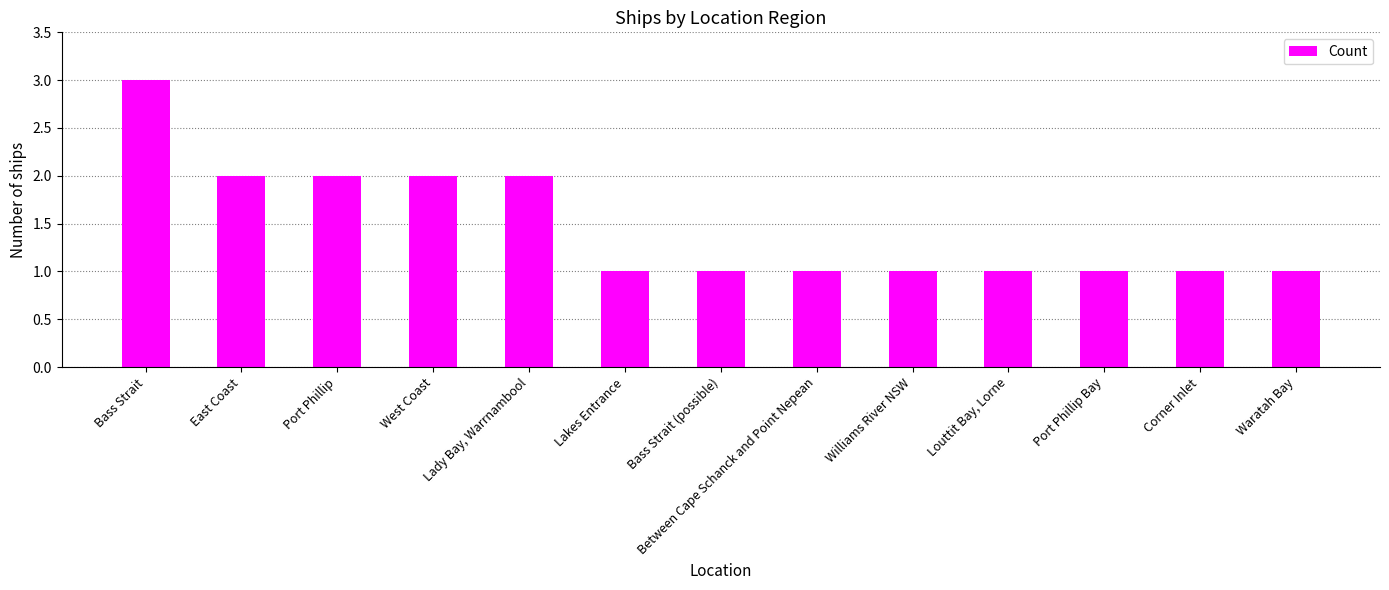

True or false: the data shows 2 at Lakes Entrance.

False